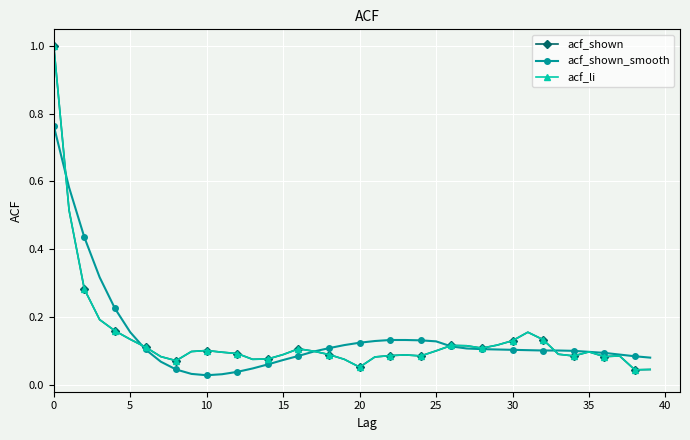

True or false: acf_shown and acf_li intersect in this chart.

False